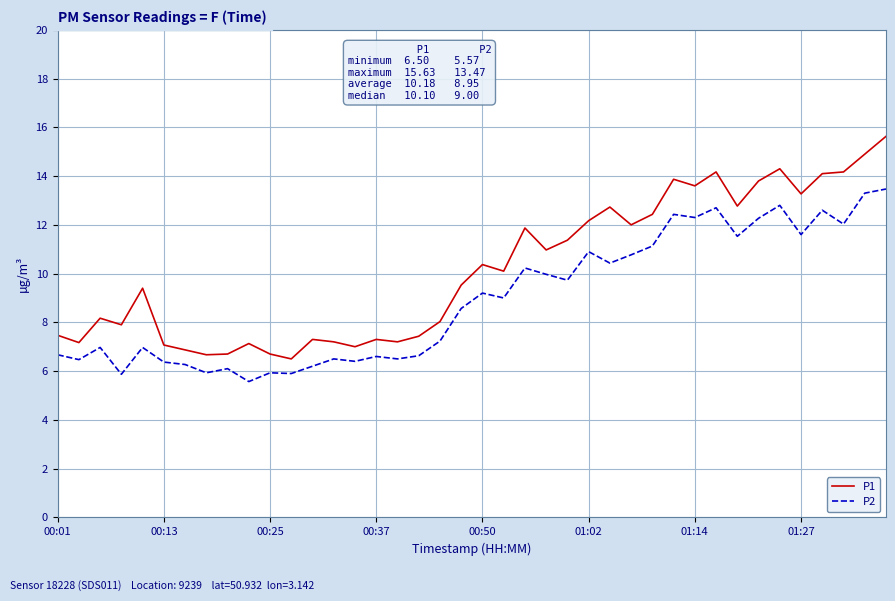

What is the maximum value for P2?

13.5